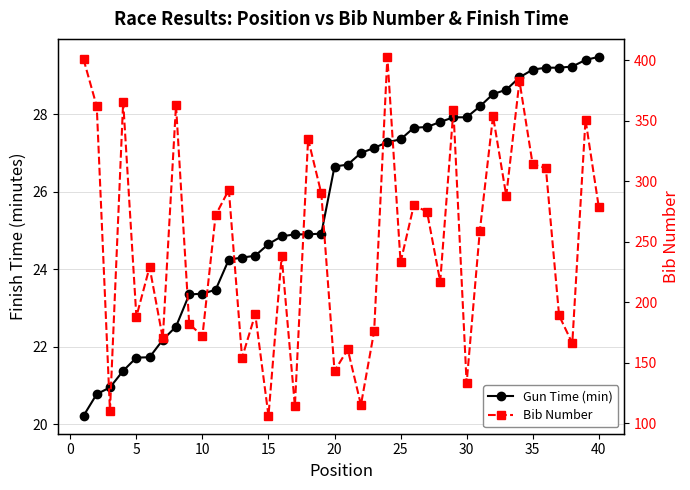

How many values in the Gun Time (min) series exceed 26?

21